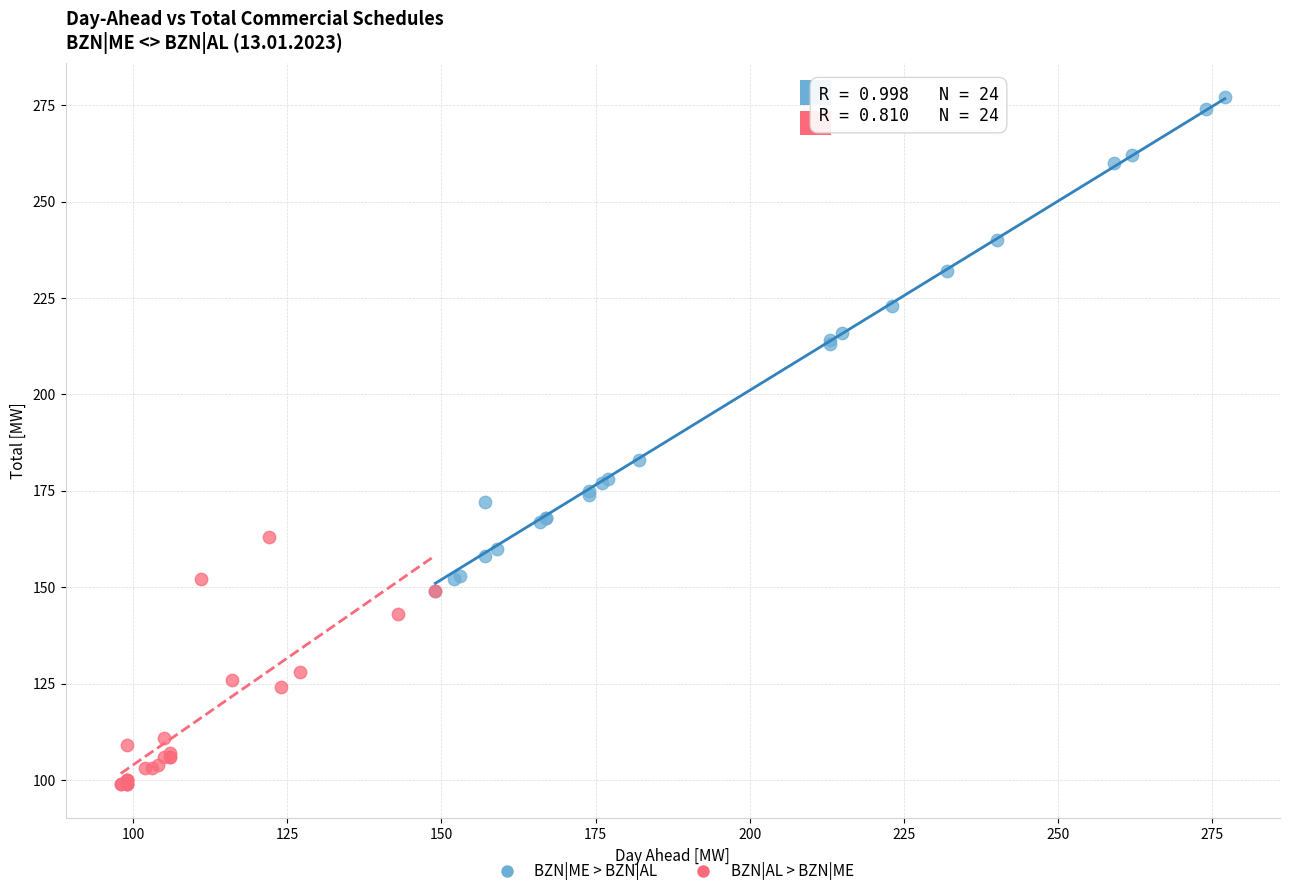

Which series has the largest Y range (max minus min)?

BZN|ME > BZN|AL